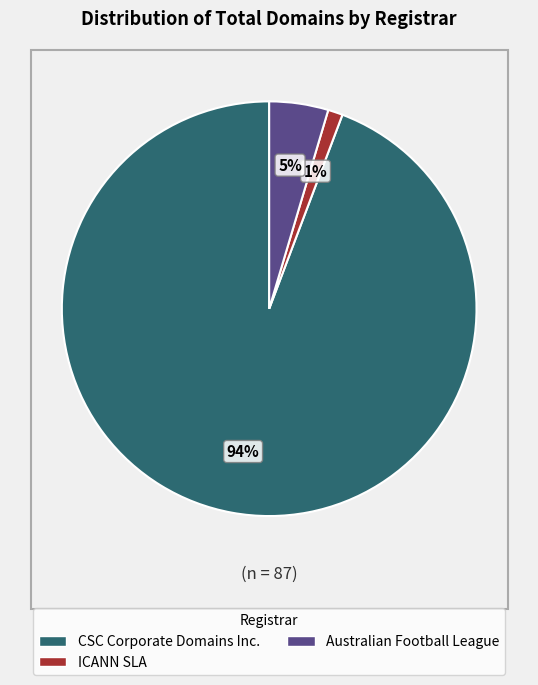

Does any single category account for the majority?

Yes